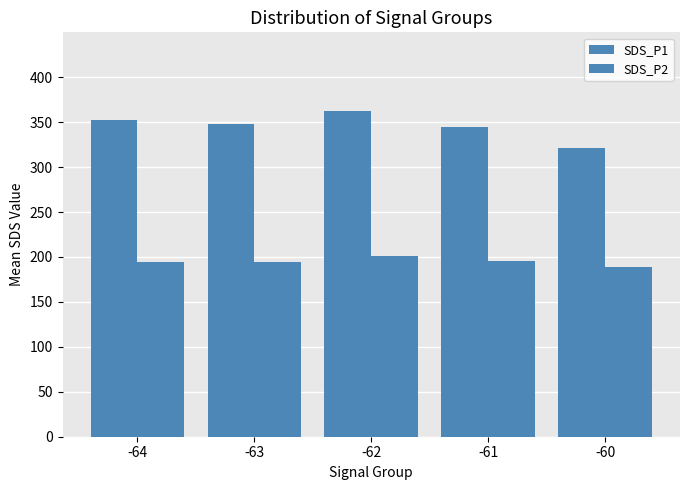

Reading left to right, what are all the values shown in this chart?

SDS_P1: 352.3	348.3	362.2	344.4	321.1
SDS_P2: 194.9	194.5	201.4	195.9	188.7